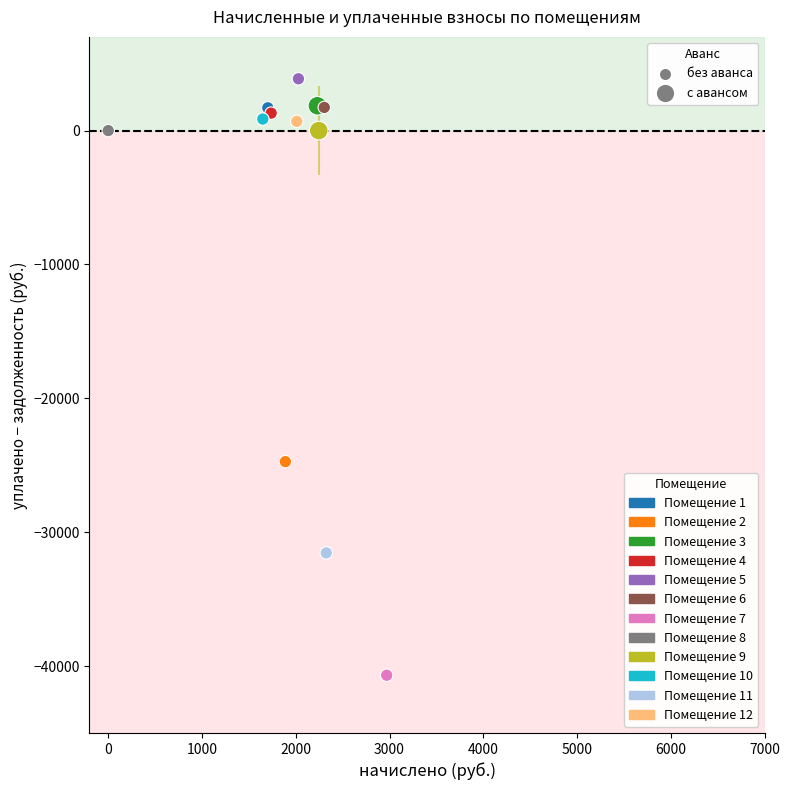

What Y value in the scatter plot is closest to -18406?

-24730.9